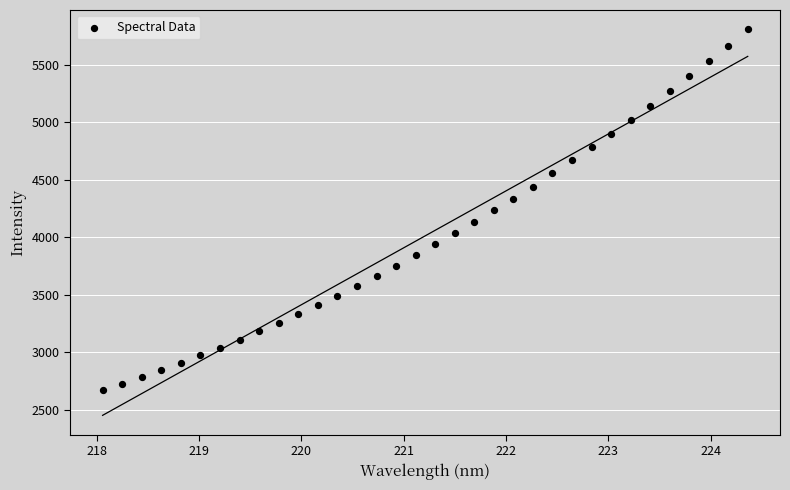

What is the range of Y values (max minus min)?

3134.8